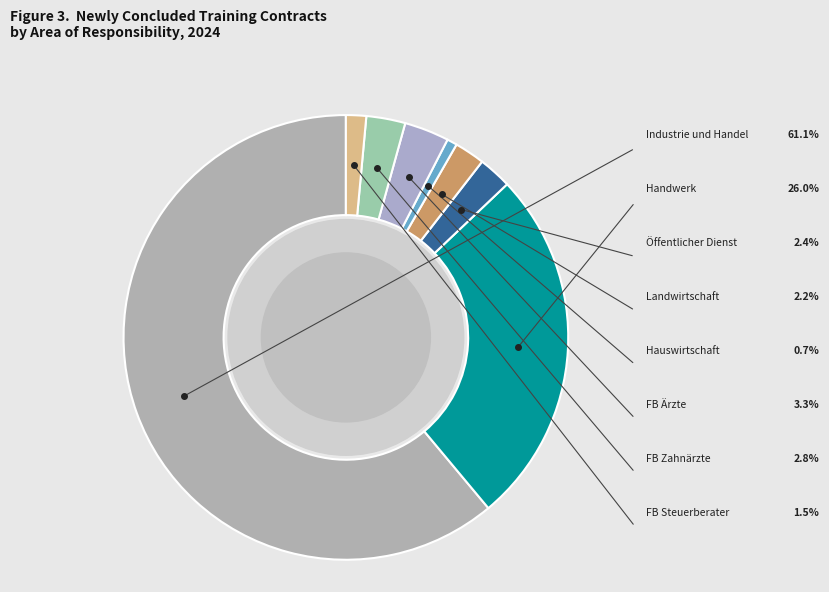

Is there any slice that represents more than half of the pie?

Yes